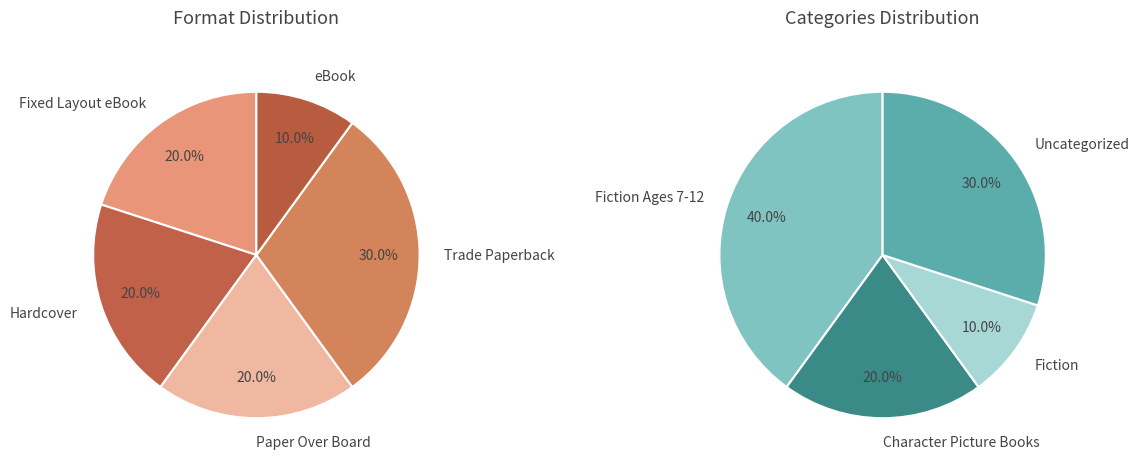

Rank the categories by value from highest to lowest.

Trade Paperback, Fixed Layout eBook, Hardcover, Paper Over Board, eBook